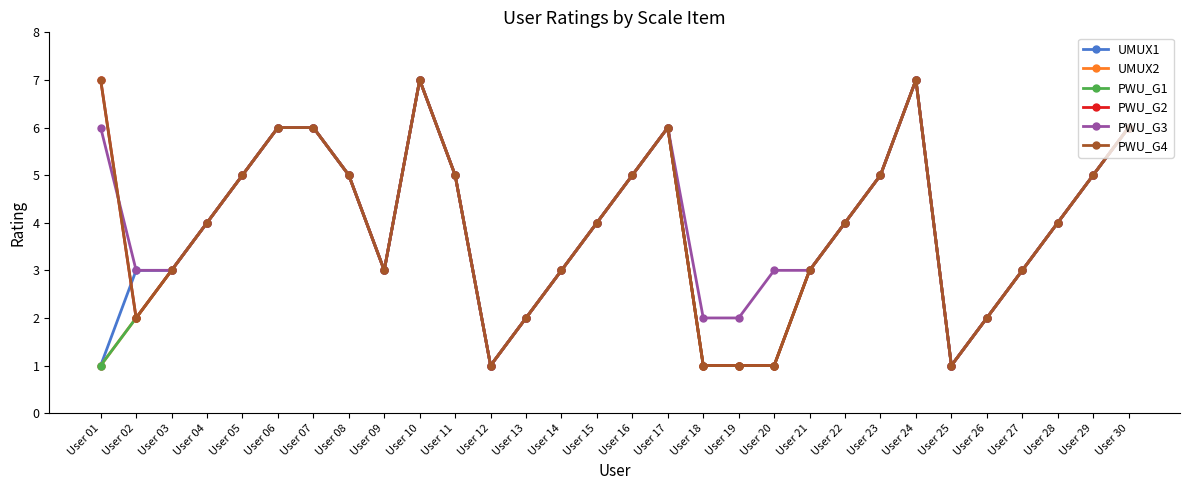

Rank the series at User 29 from lowest to highest value.

UMUX1, UMUX2, PWU_G1, PWU_G2, PWU_G3, PWU_G4